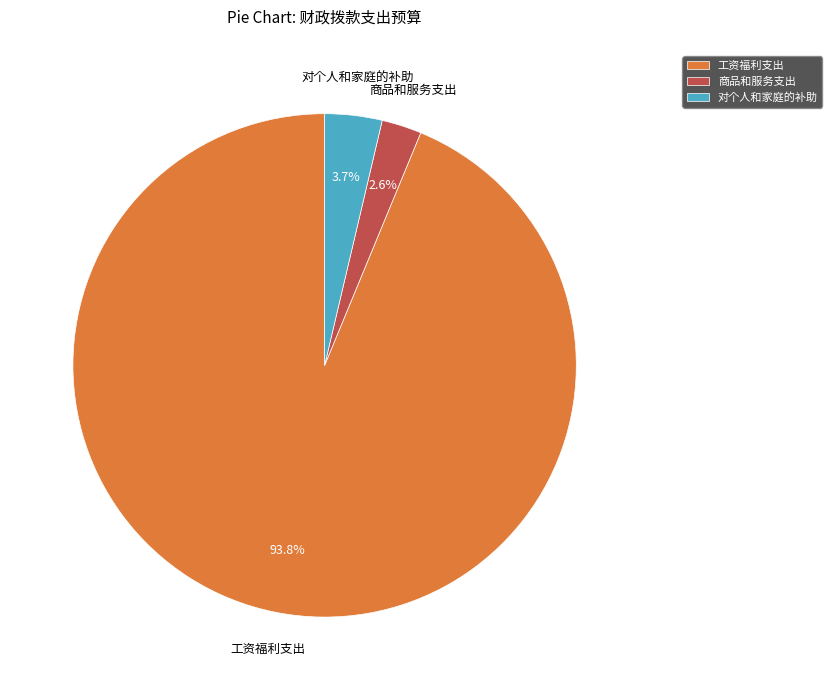

To the nearest percent, what is the combined percentage of 工资福利支出 and 对个人和家庭的补助?

97%